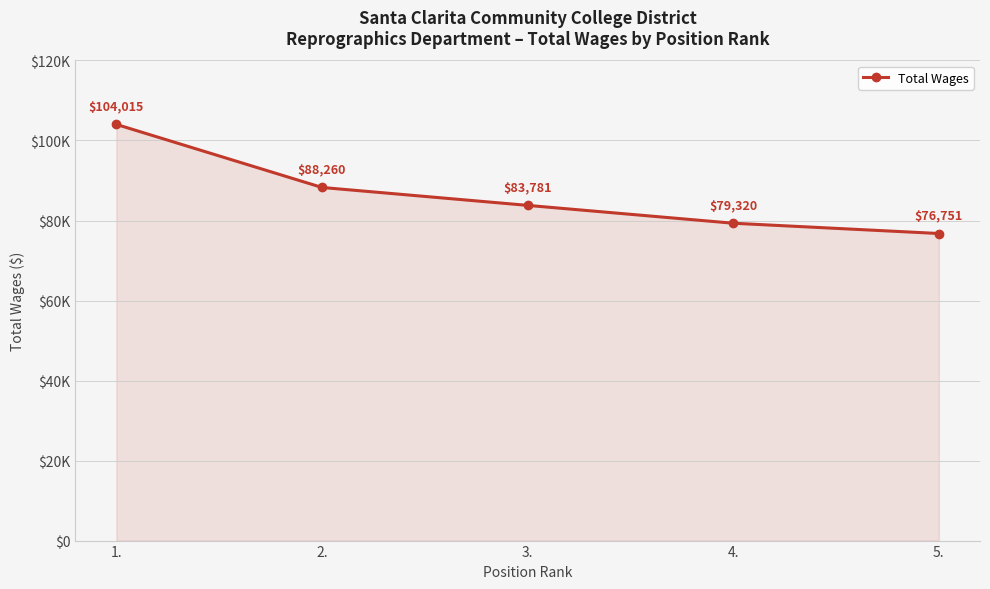

Reading right to left, extract all data points from this chart.

5.=76751	4.=79320	3.=83781	2.=88260	1.=104015